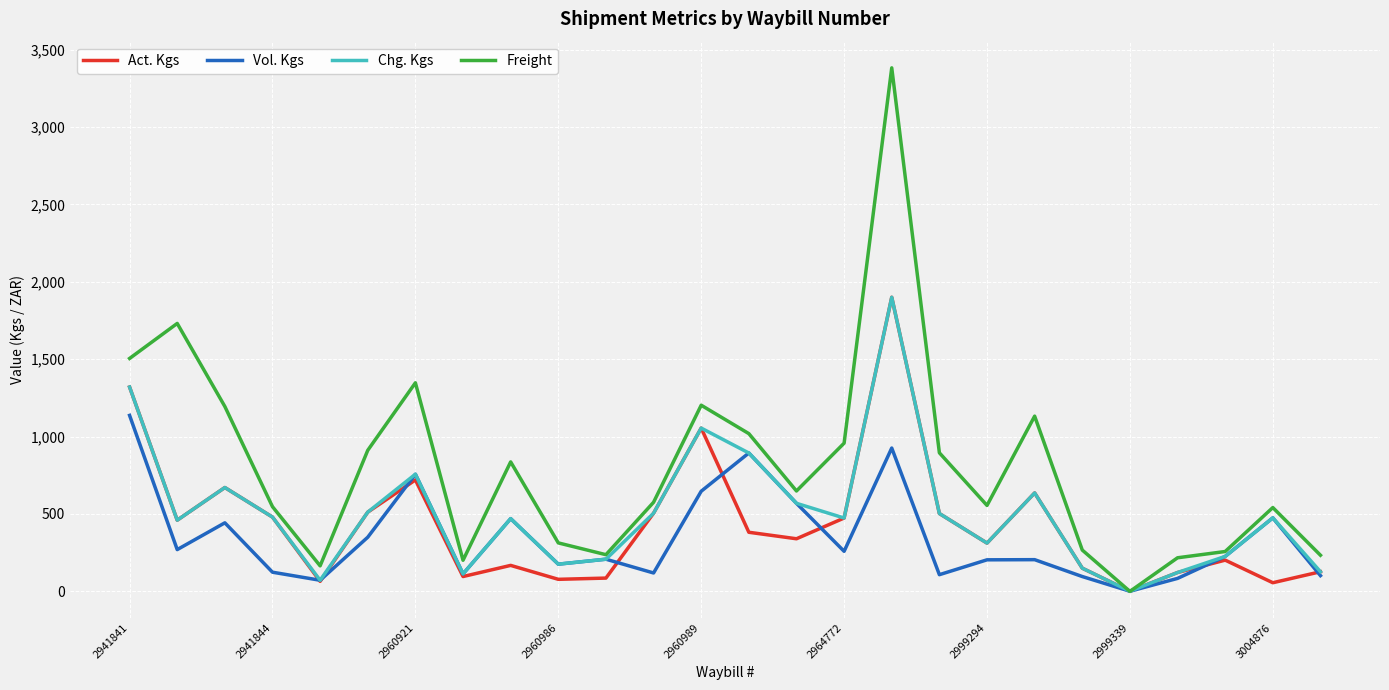

Which series has the widest spread of values?

Freight